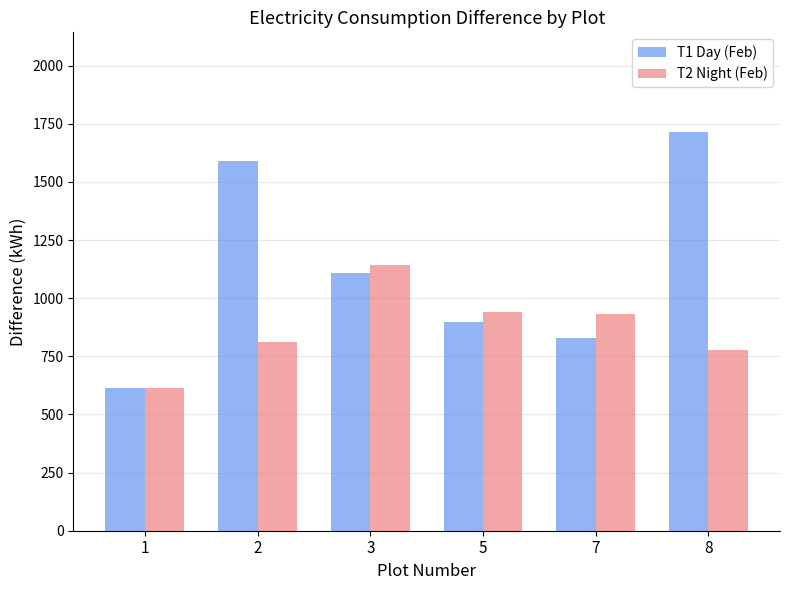

How many groups of bars are there?

6